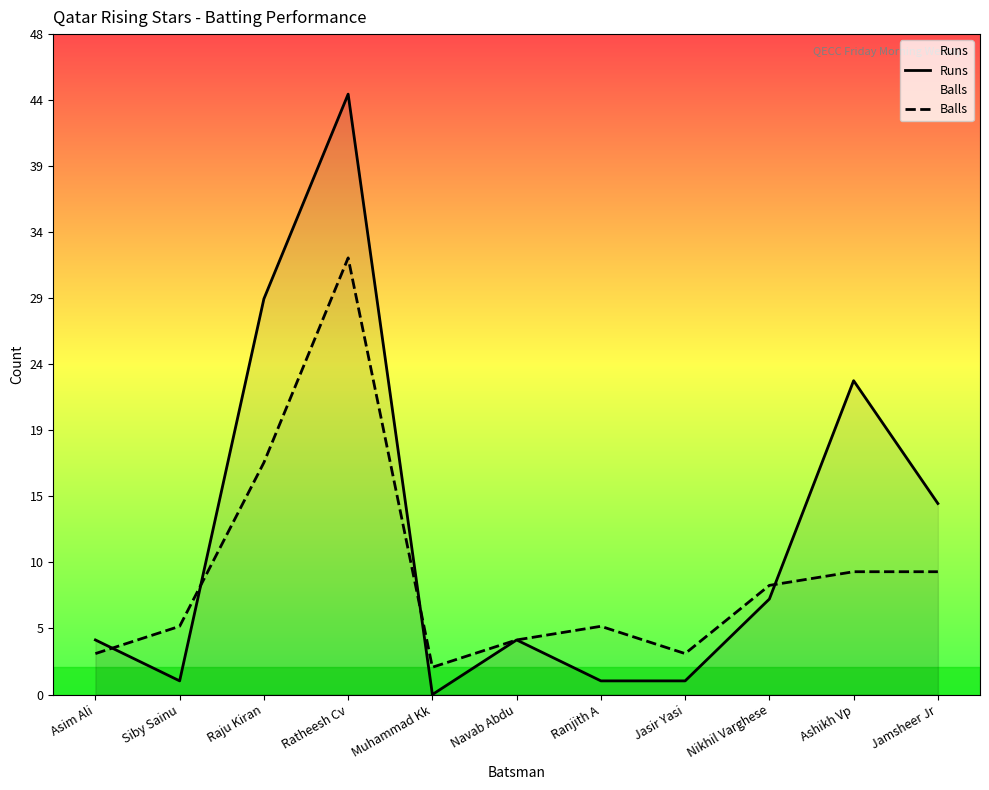

What is the sum of the Runs values at Ashikh Vp and Muhammad Kk?

23